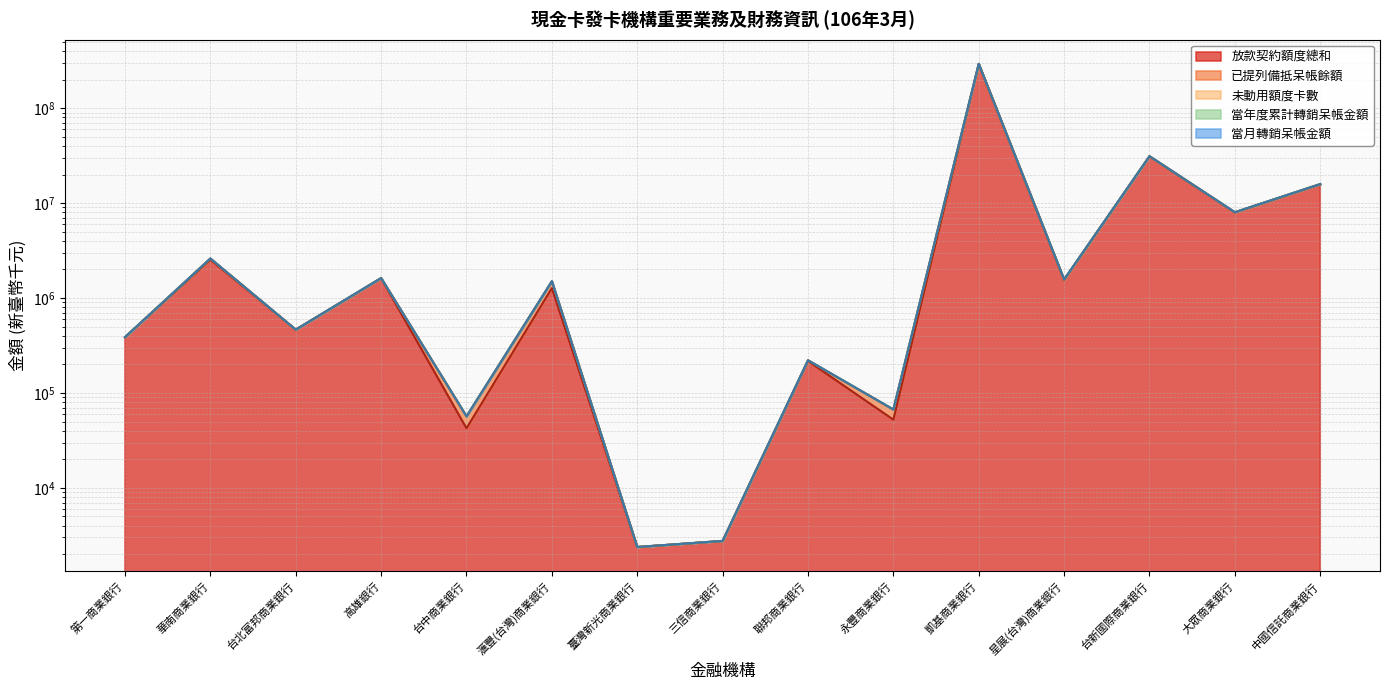

Is the value of 未動用額度卡數 at 高雄銀行 greater than the value of 當年度累計轉銷呆帳金額 at 星展(台灣)商業銀行?

Yes